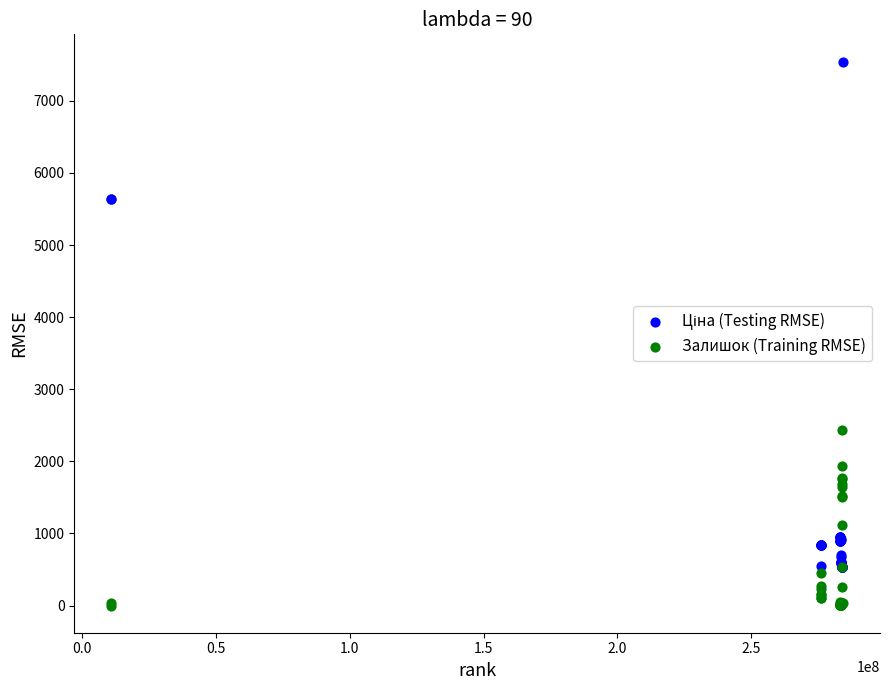

In the Залишок (Training RMSE) series, what Y value is closest to 1217?

1111.0